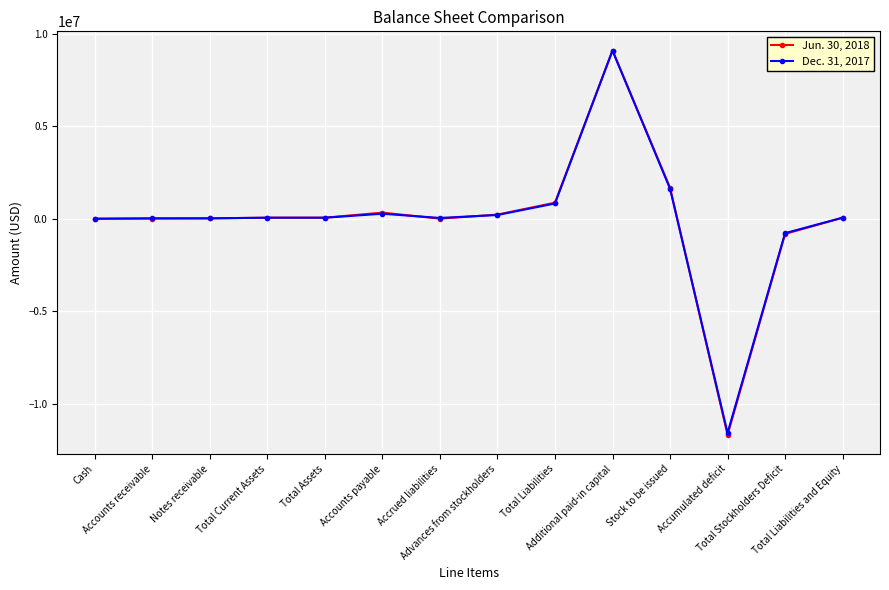

Which series has the largest range (max minus min)?

Jun. 30, 2018